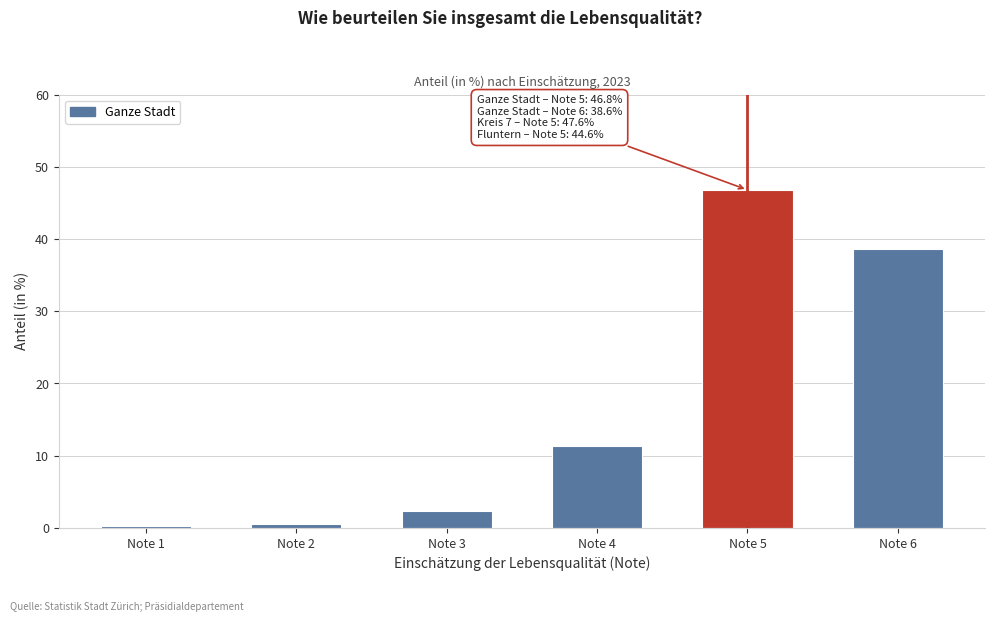

Reading left to right, transcribe all the data shown in this chart.

Note 1=0.3	Note 2=0.6	Note 3=2.3	Note 4=11.4	Note 5=46.8	Note 6=38.6